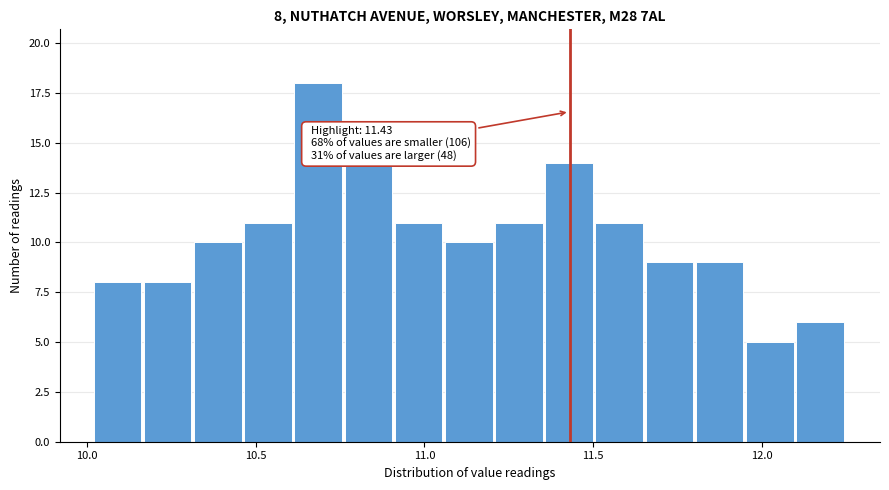

Around what value on the x-axis is the tallest bar? Give the approximate position of its centre, as read against the axis.

10.70